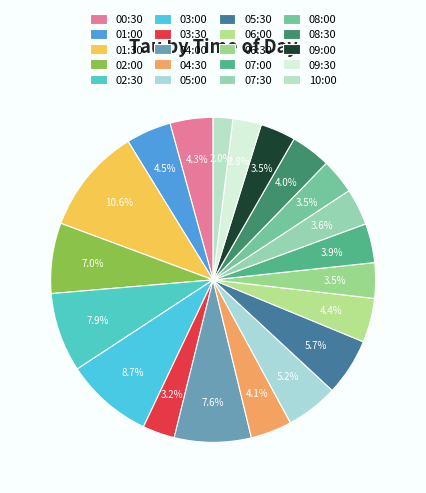

How many segments does this pie chart have?

20